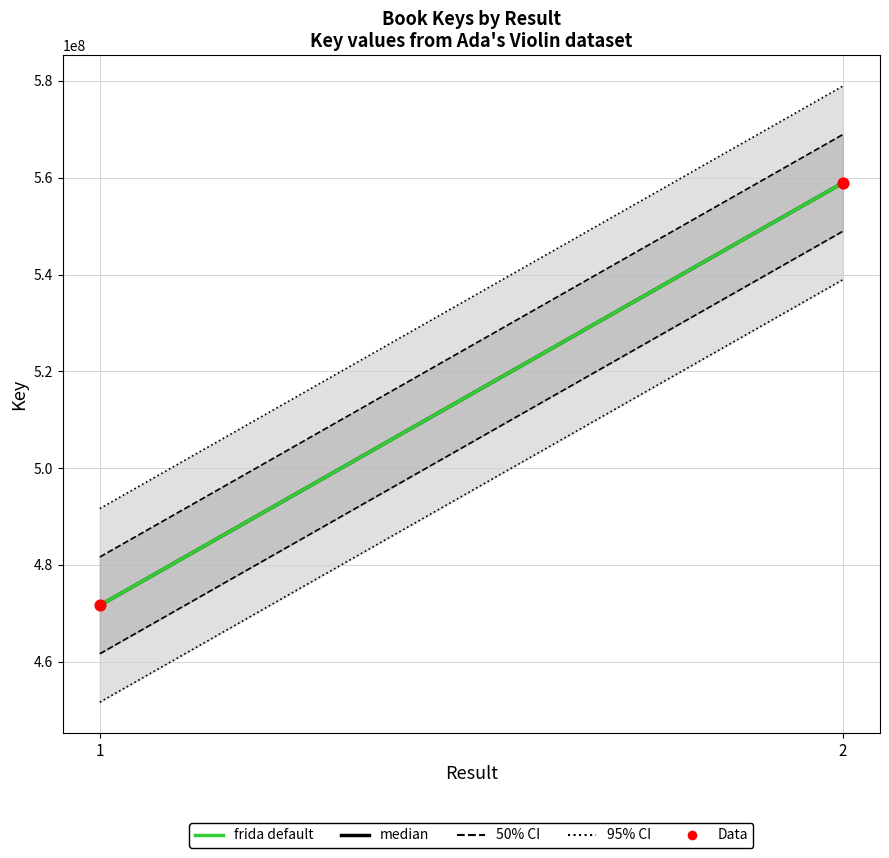

What is the range of Y values (max minus min)?

87305199